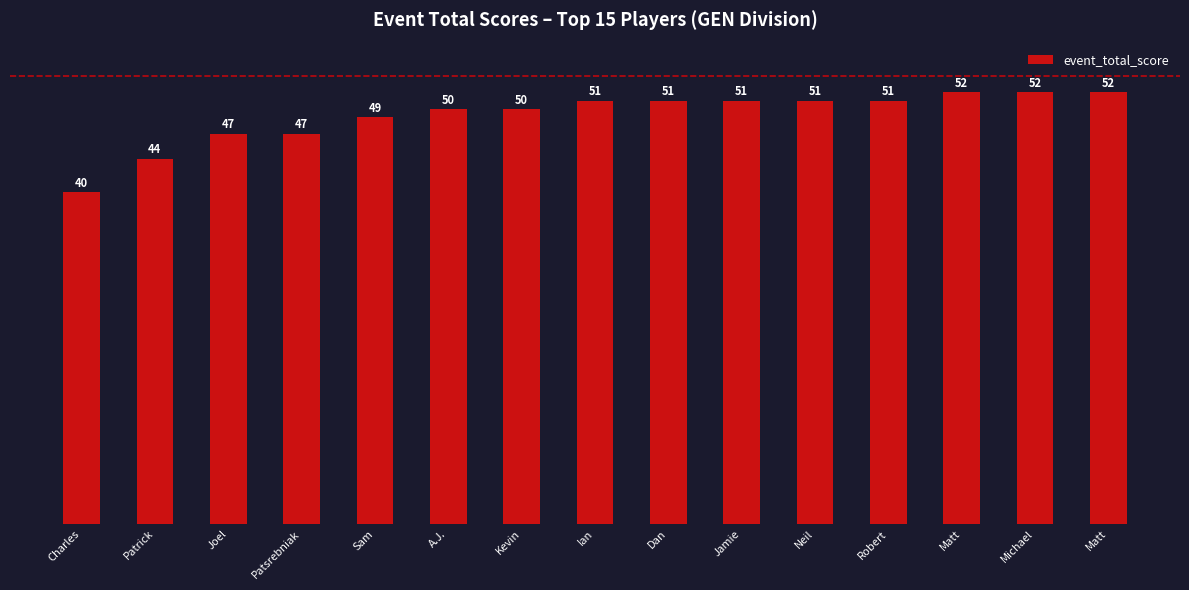

What is the average value?

49